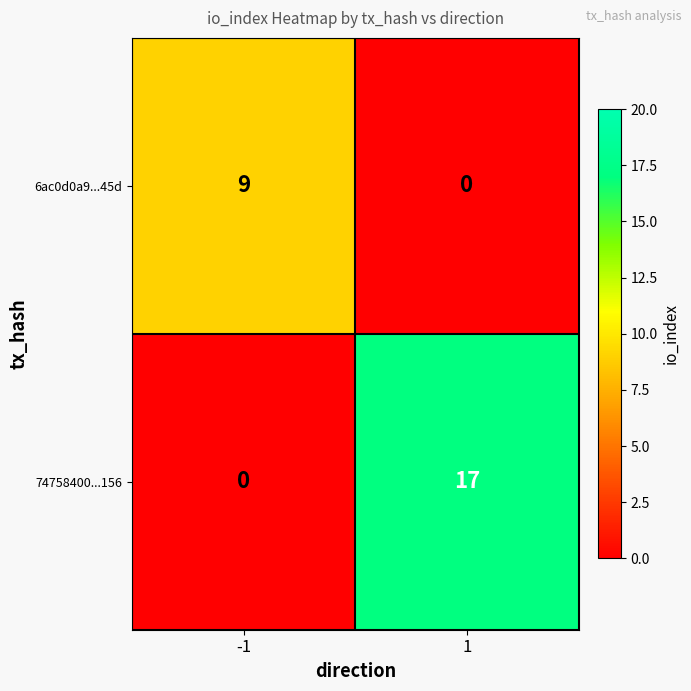

What is the difference between the maximum and minimum values in the 74758400...156 series?

17